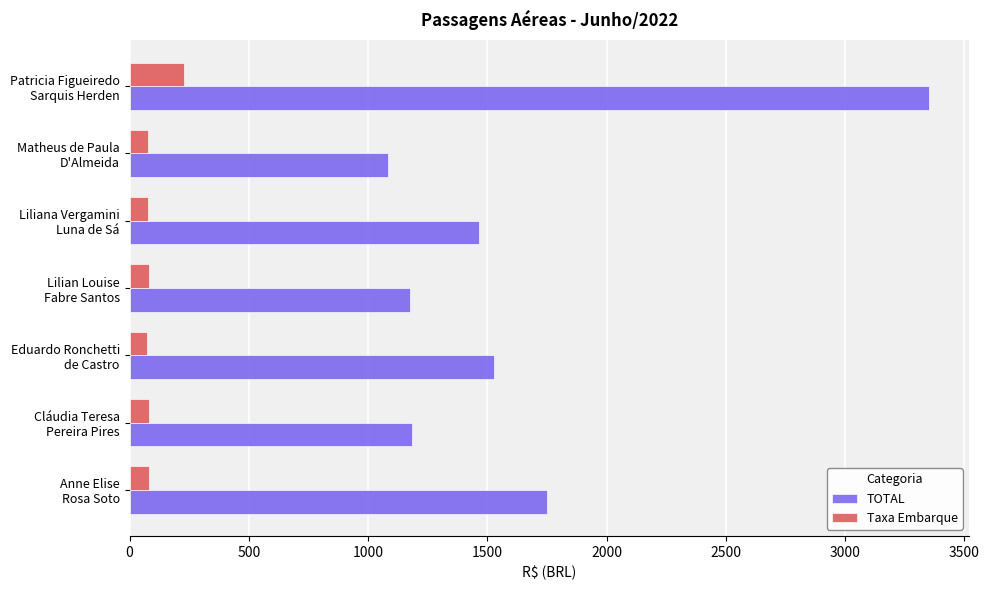

What is the average value of the Taxa Embarque series?

99.2